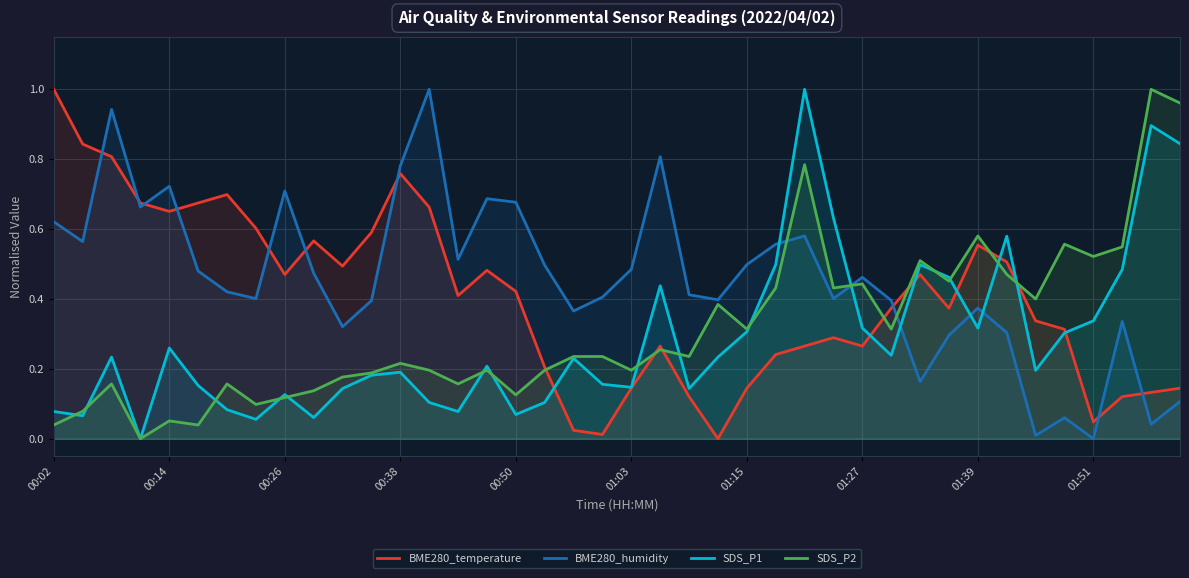

List the series in order of their overall mean, lowest first.

SDS_P1, SDS_P2, BME280_temperature, BME280_humidity